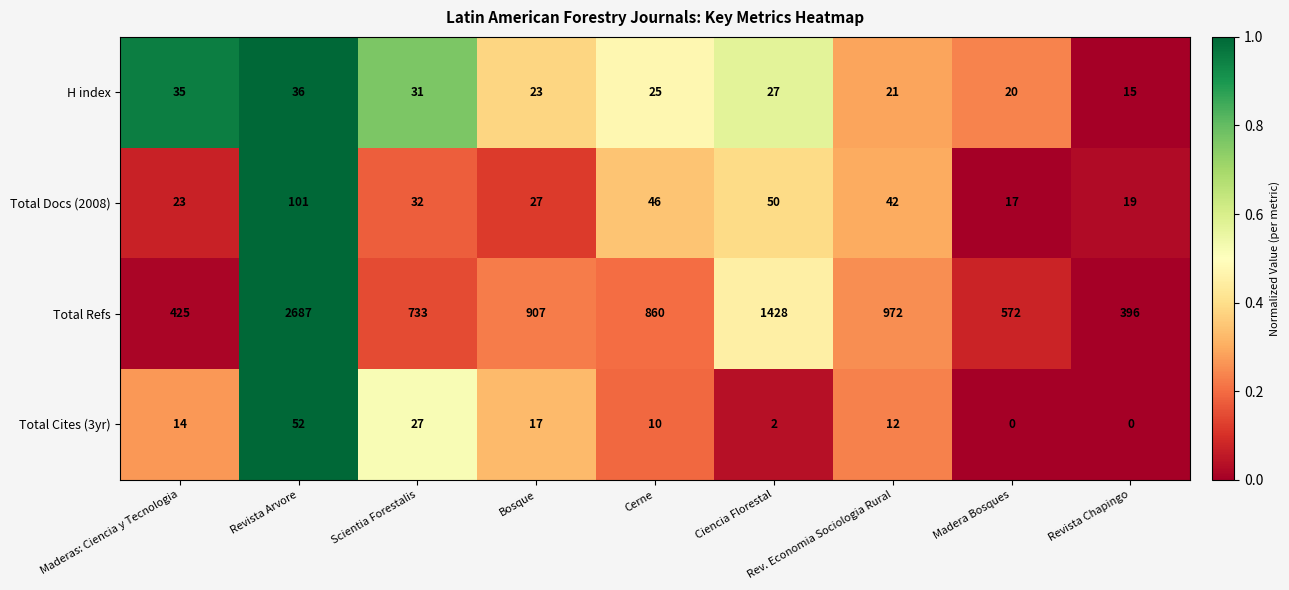

Rank the series at Revista Arvore from highest to lowest value.

Total Refs, Total Docs (2008), Total Cites (3yr), H index